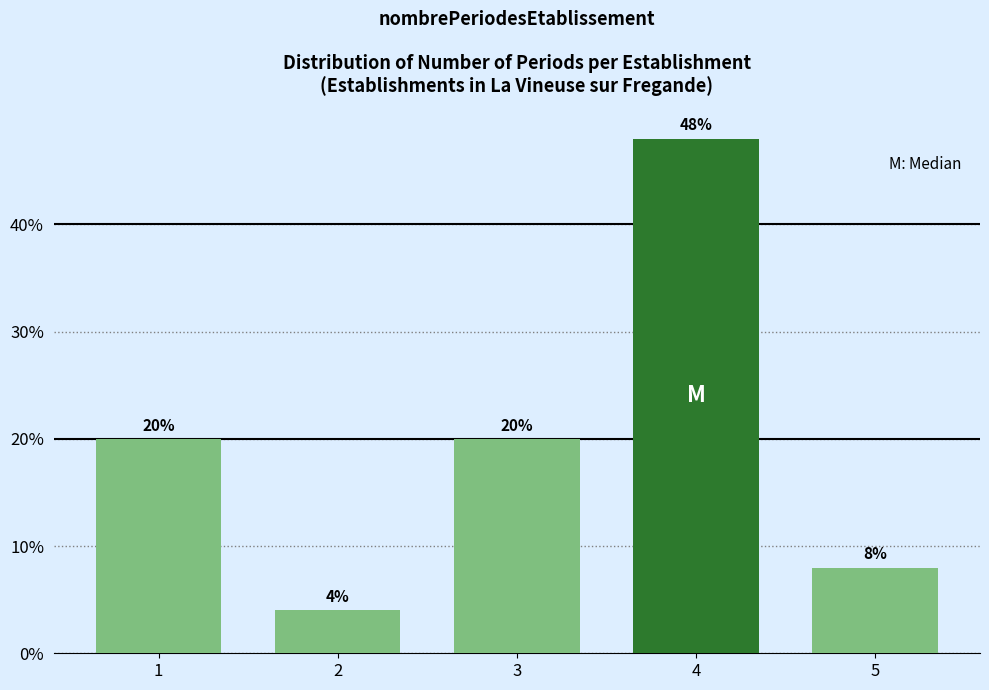

Reading right to left, extract all data points from this chart.

5=8	4=48	3=20	2=4	1=20